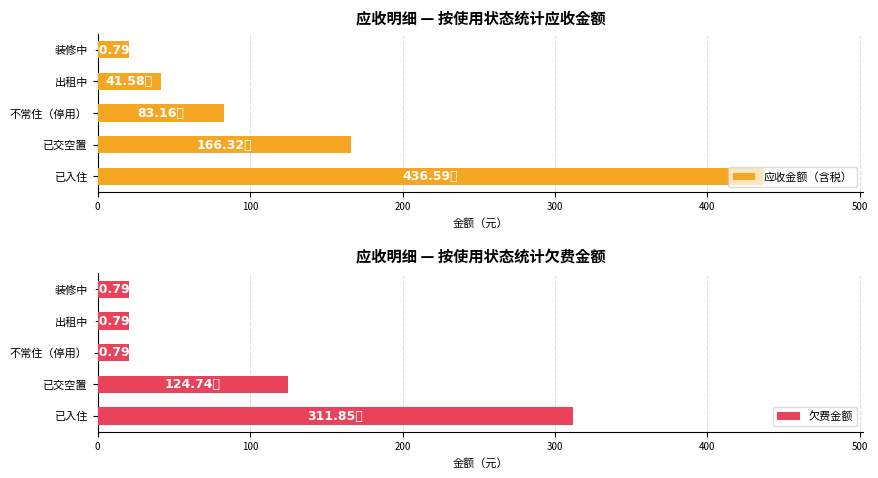

At which label does 应收金额（含税） reach its minimum?

装修中